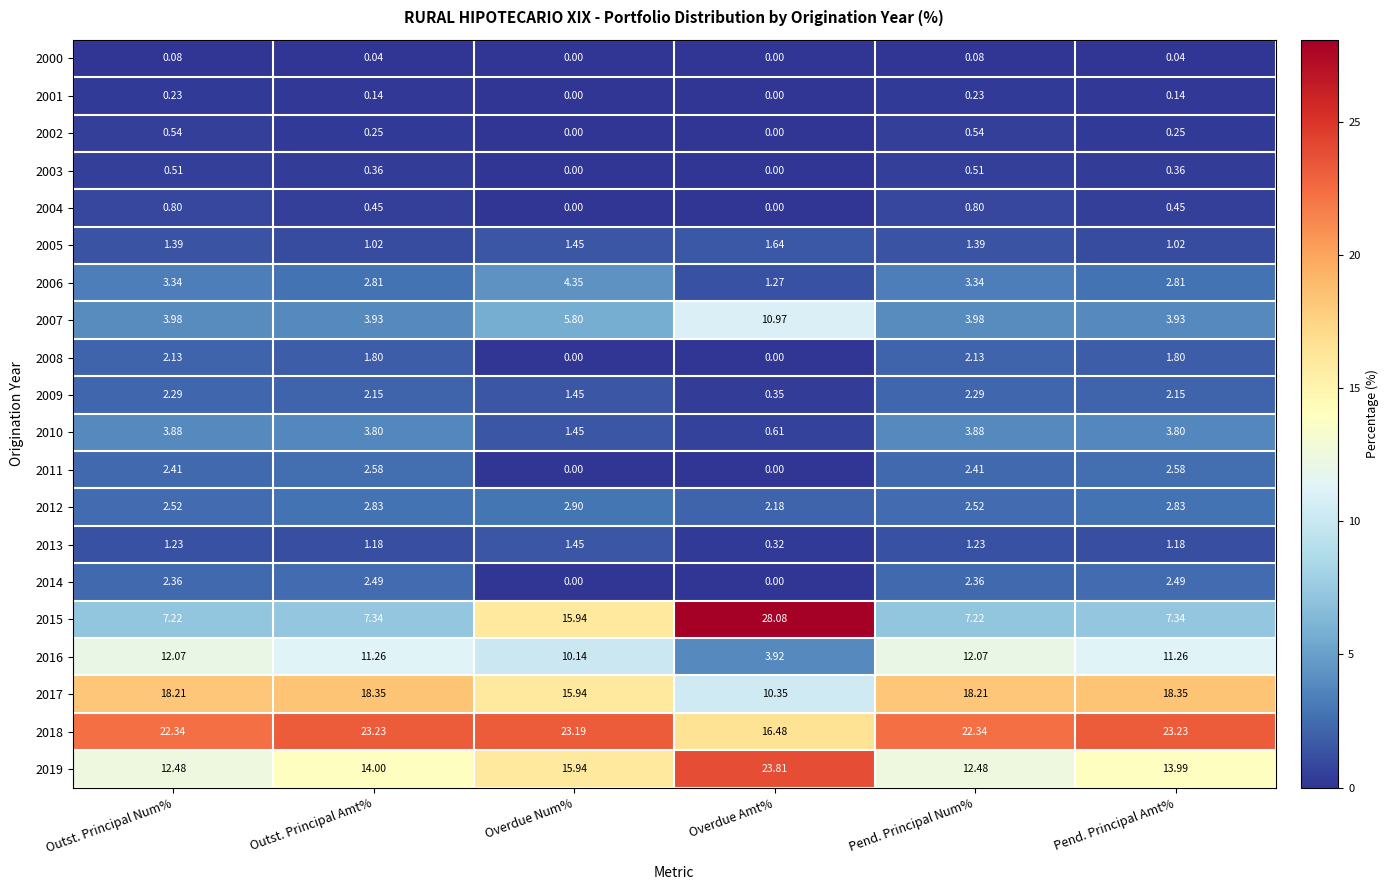

At which label does 2014 first exceed 2?

Outst. Principal Num%